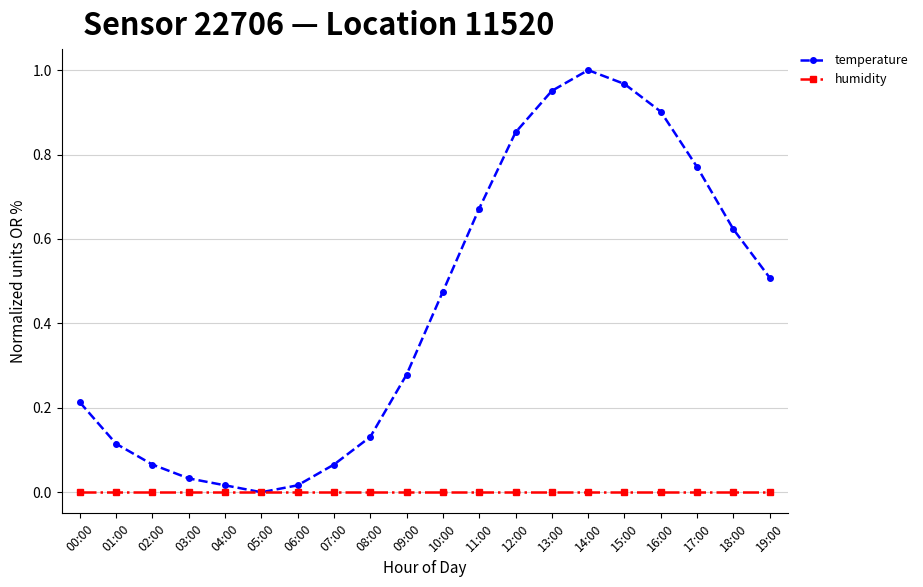

How many lines are shown in the chart?

2